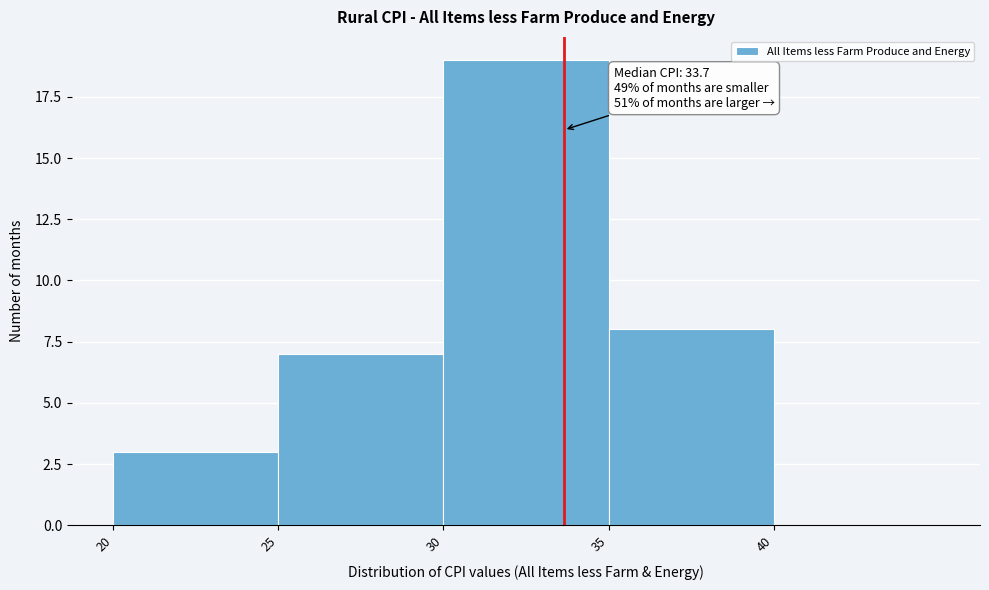

Which range on the x-axis has the tallest bar?

30 to 35